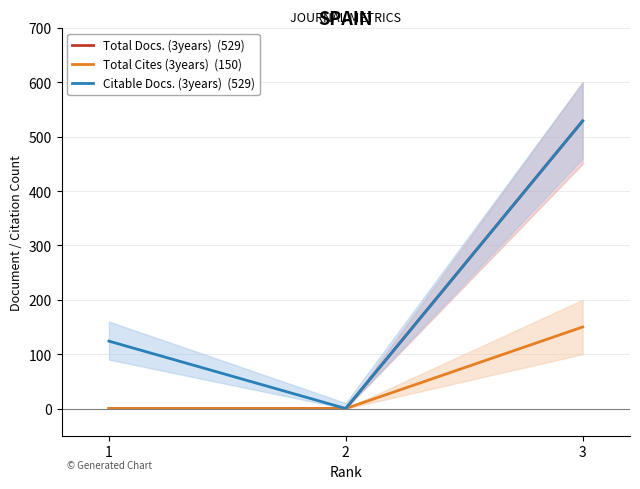

Reading left to right, extract all data points from this chart.

Total Docs. (3years)  (529): 1=0	2=0	3=529
Total Cites (3years)  (150): 1=0	2=0	3=150
Citable Docs. (3years)  (529): 1=124	2=0	3=529